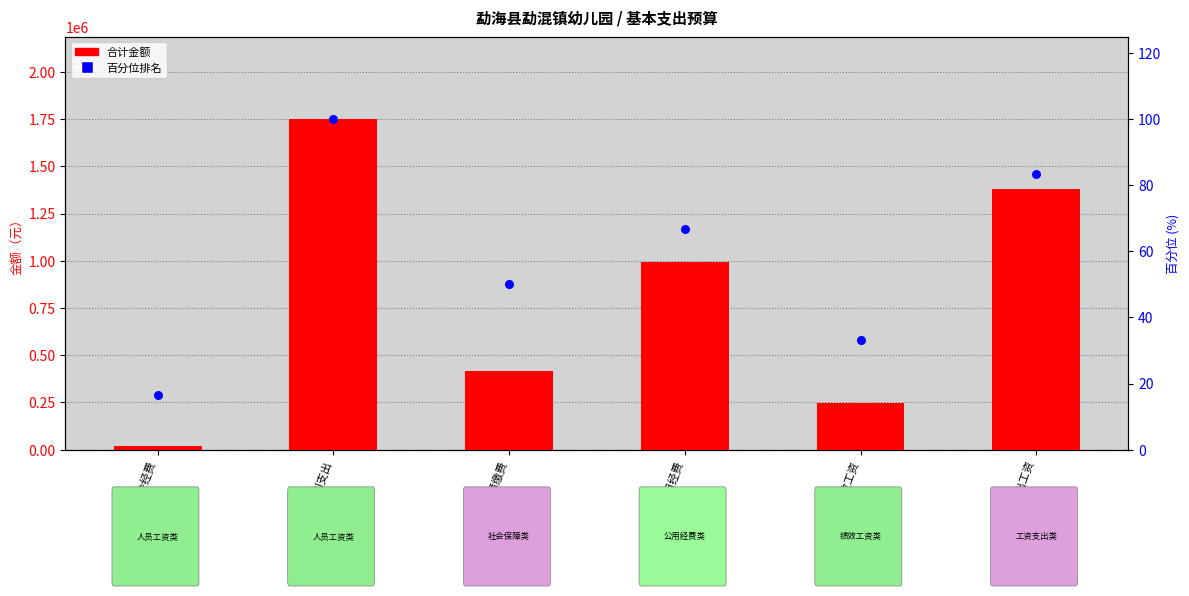

At how many categories does at least one series exceed 1611755?

1